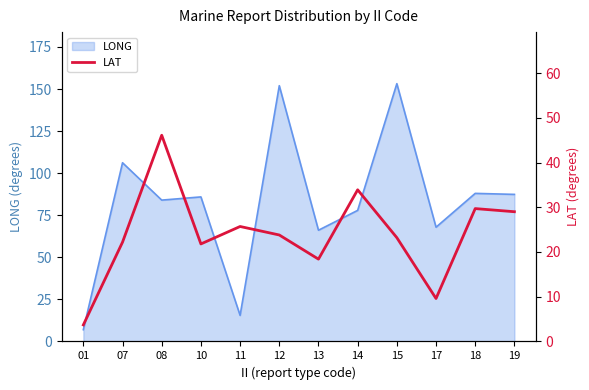

List the labels in order of value, smallest first.

01, 17, 13, 10, 07, 15, 12, 11, 19, 18, 14, 08